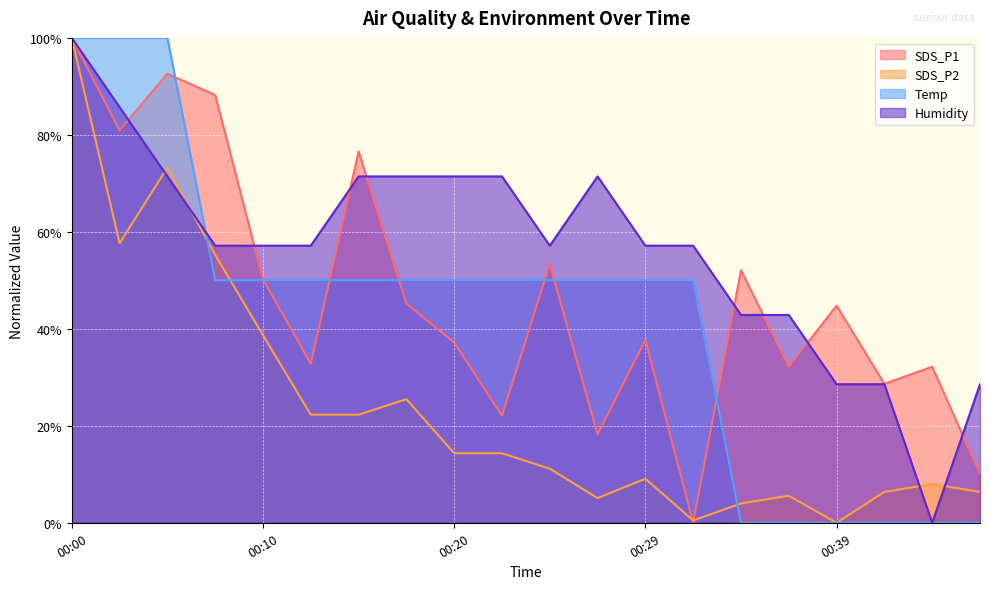

The SDS_P1 series shows 73.6 at 00:10. True or false?

False